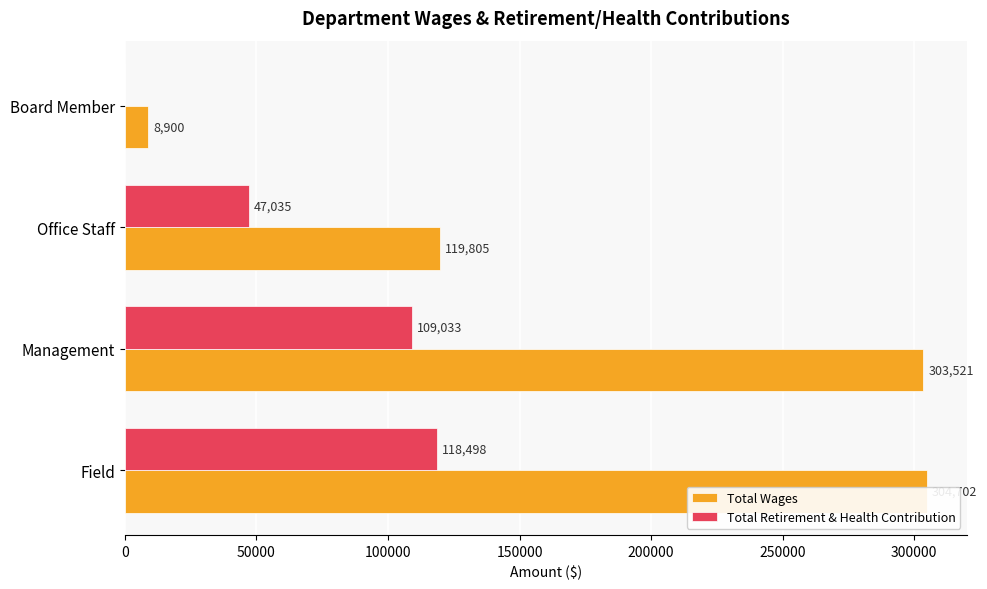

How many groups of bars are there?

4